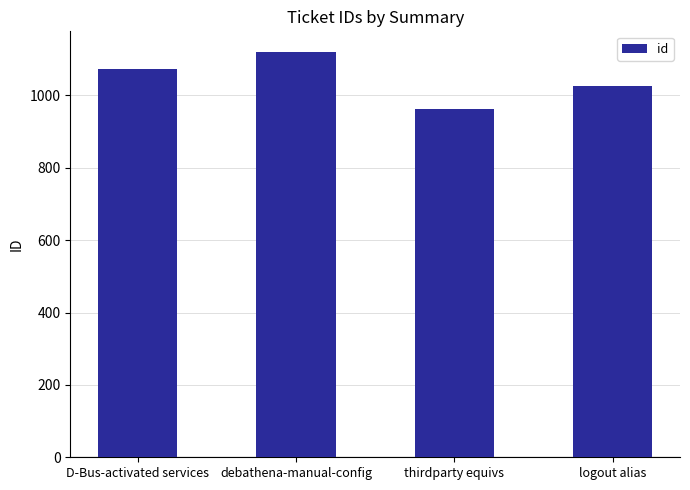

The value at logout alias is 1027. True or false?

True